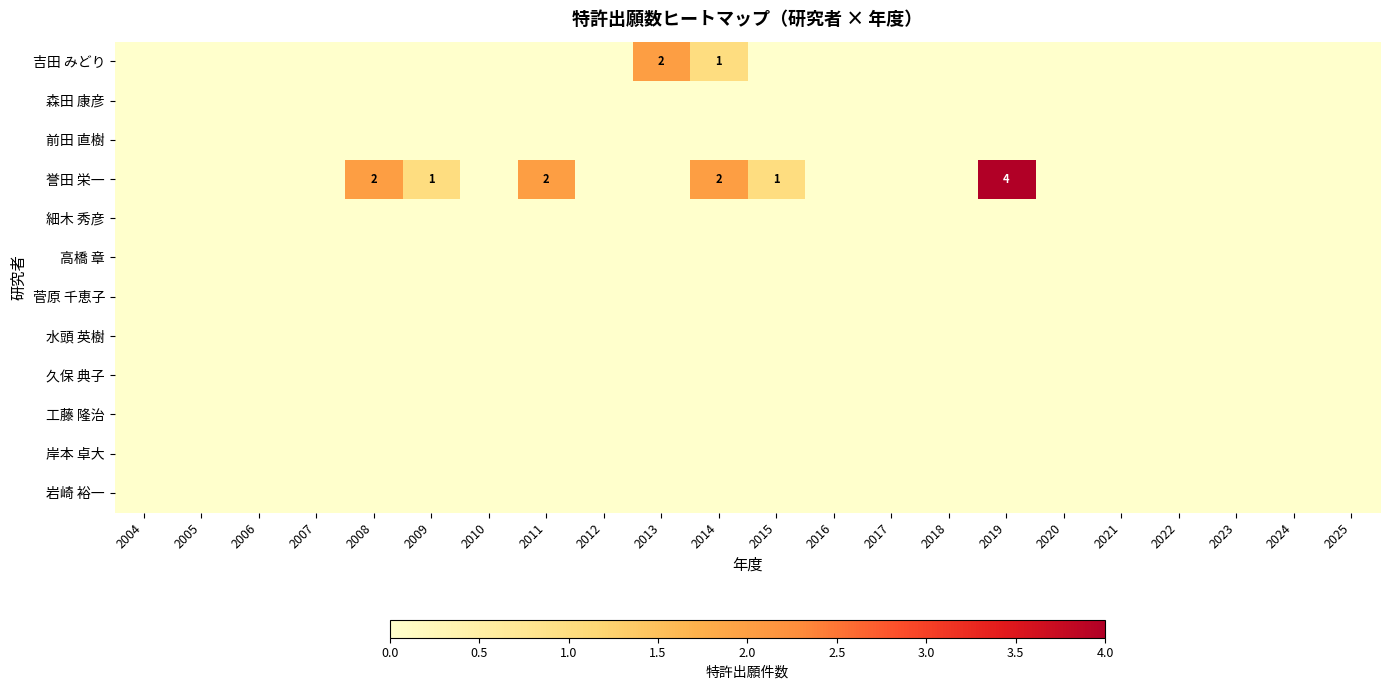

At how many categories does at least one series exceed 2?

1